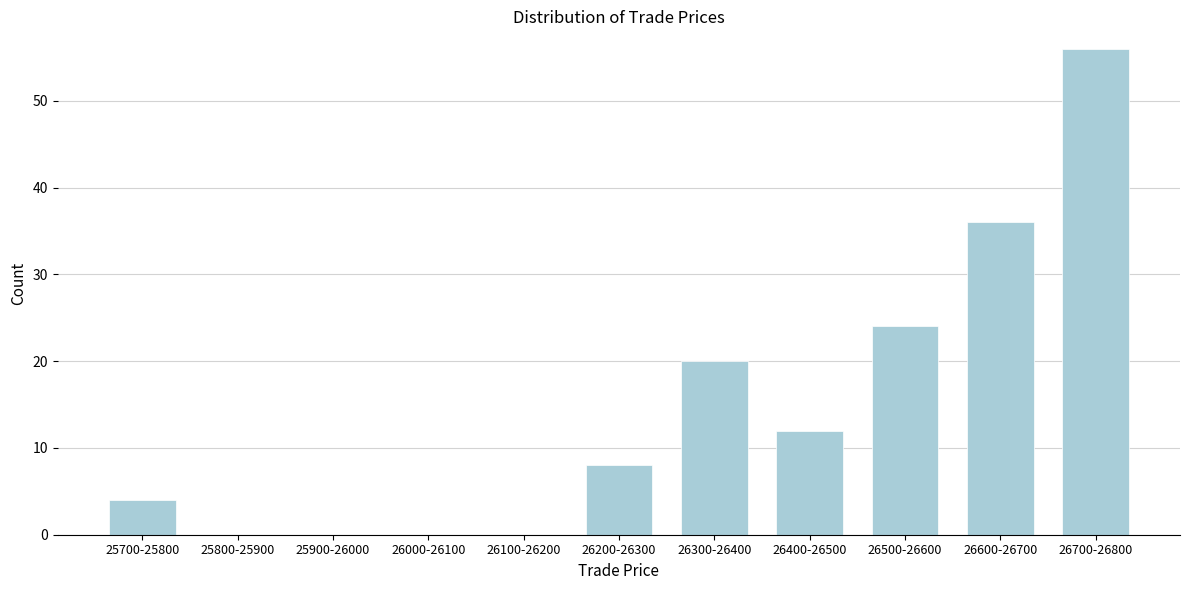

Reading left to right, extract all data points from this chart.

25700-25800=4	25800-25900=0	25900-26000=0	26000-26100=0	26100-26200=0	26200-26300=8	26300-26400=20	26400-26500=12	26500-26600=24	26600-26700=36	26700-26800=56